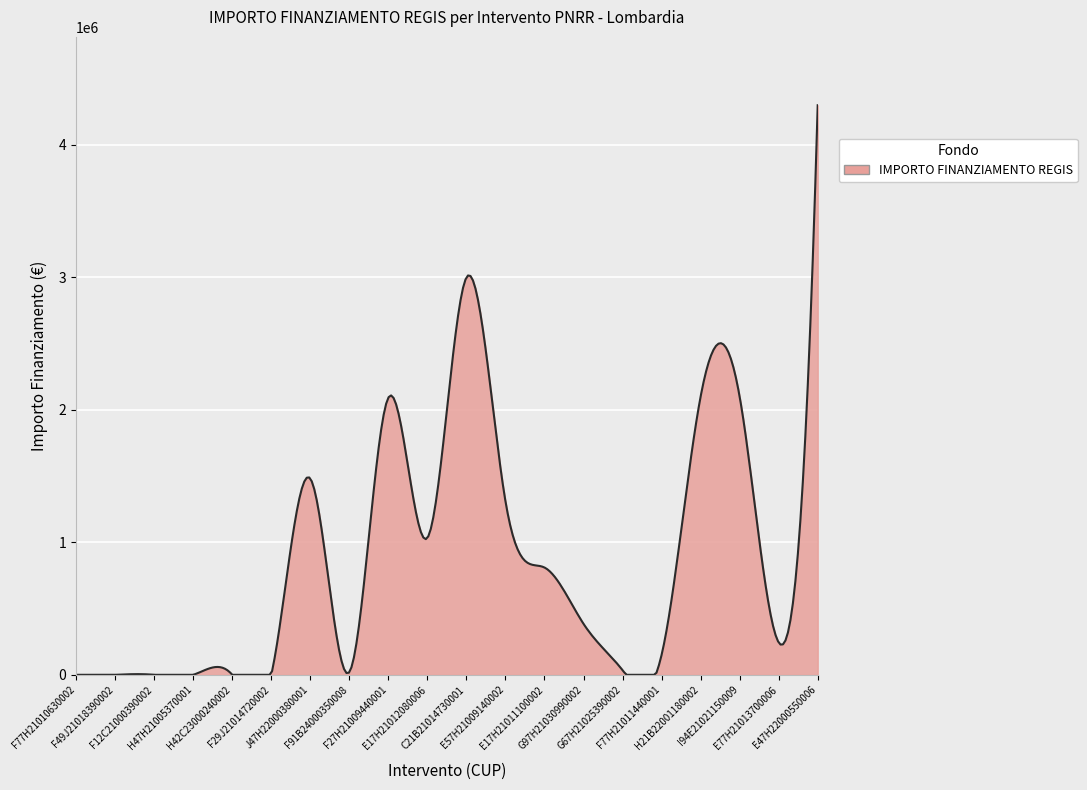

What is the maximum value shown in the chart?

4300000.0